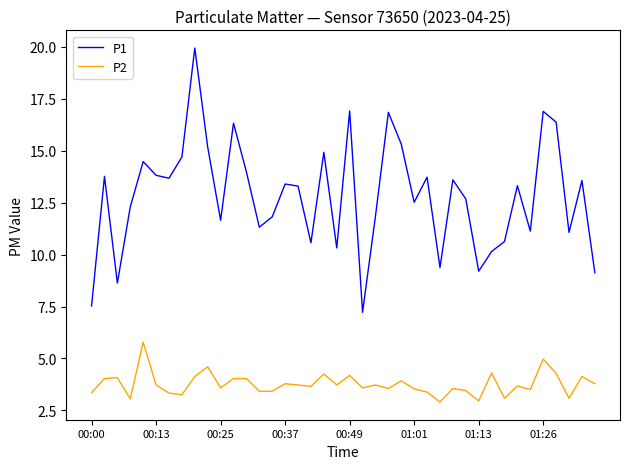

True or false: P2 and P1 intersect in this chart.

False